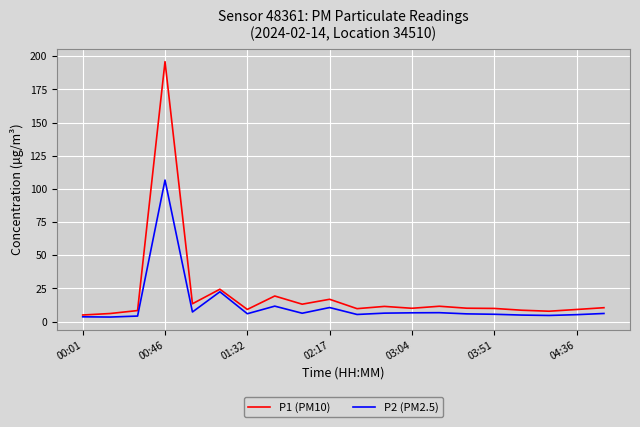

Which series has the widest spread of values?

P1 (PM10)